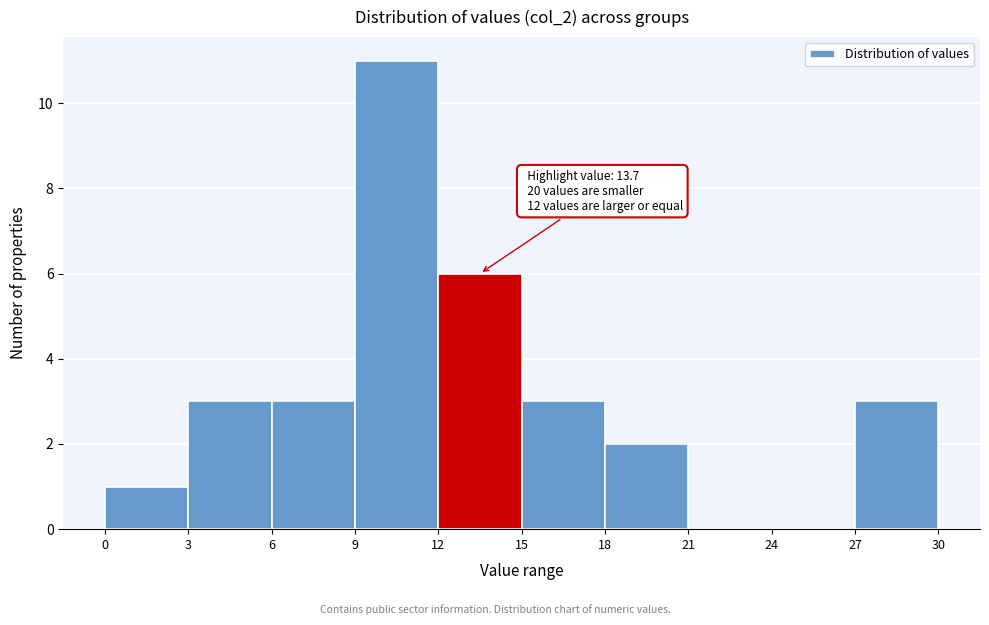

Which range on the x-axis has the tallest bar?

9 to 12